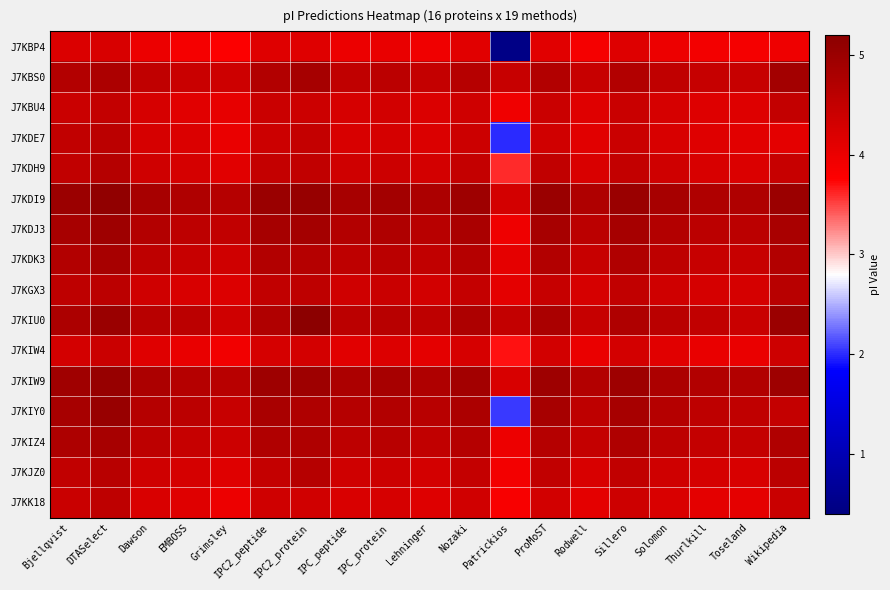

At which category is the sum across all series the highest?

DTASelect